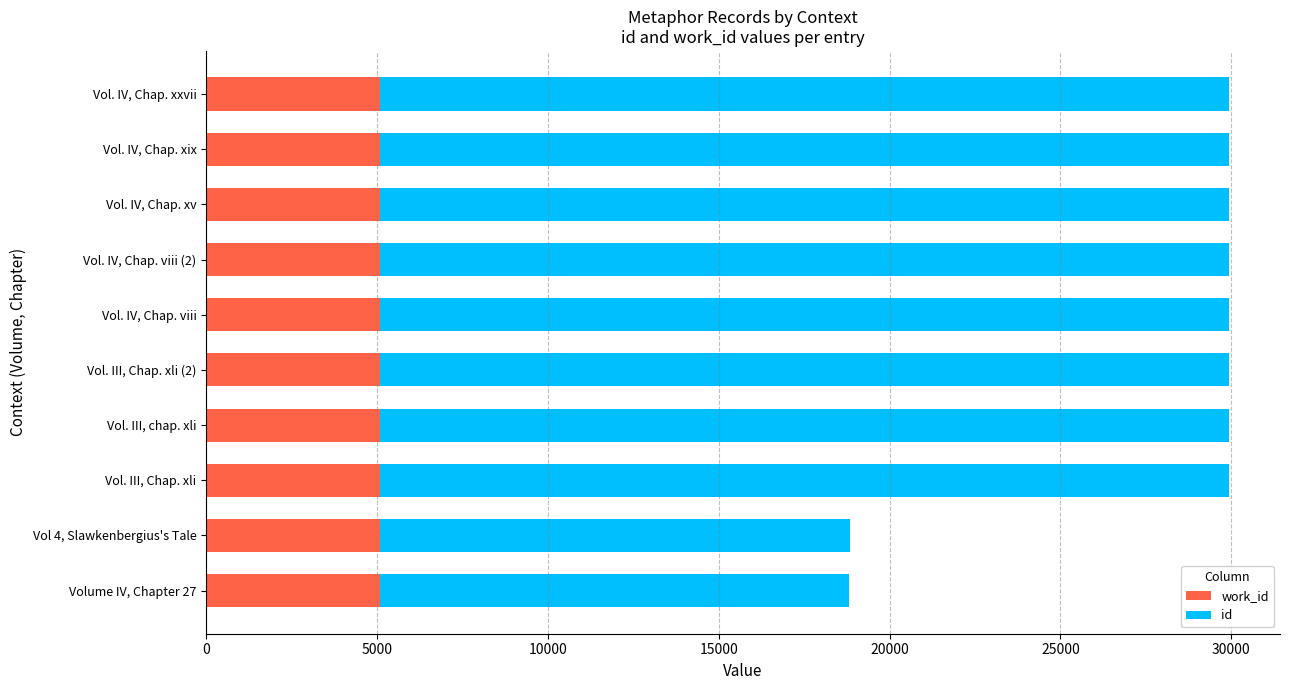

What is the total value across all series at Vol 4, Slawkenbergius's Tale?

18842